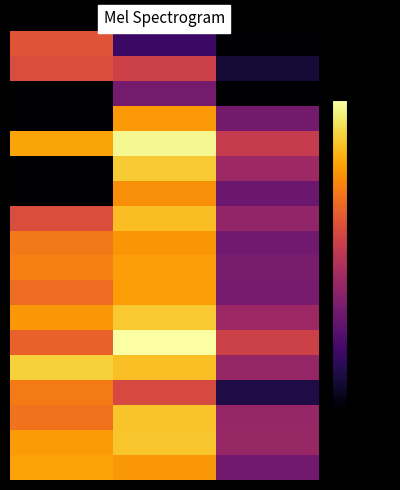

How many distinct data groups are displayed?

18